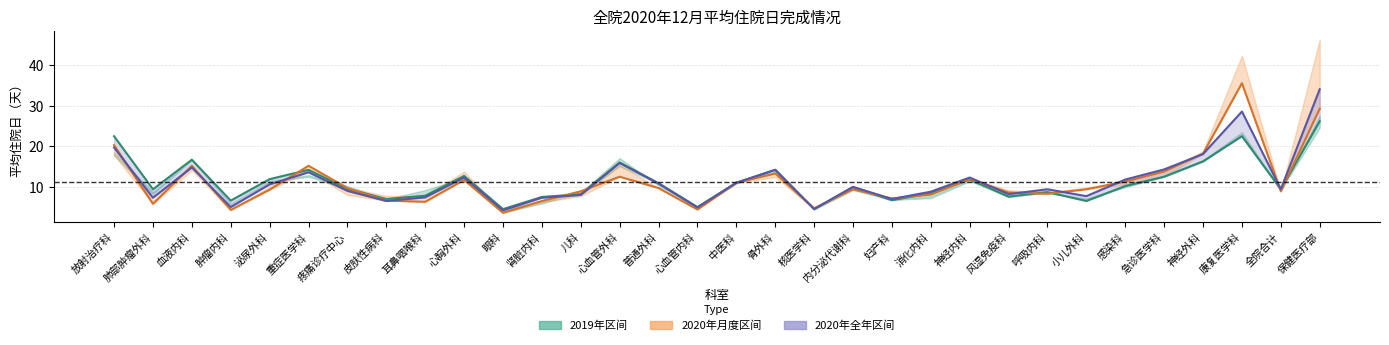

List the series in order of their overall mean, lowest first.

2019年全年, 2020年月度值, 2020年全年